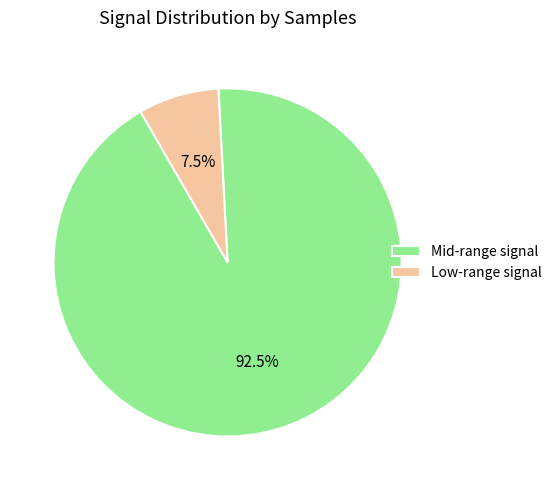

Rank the categories by value from highest to lowest.

Mid-range signal, Low-range signal